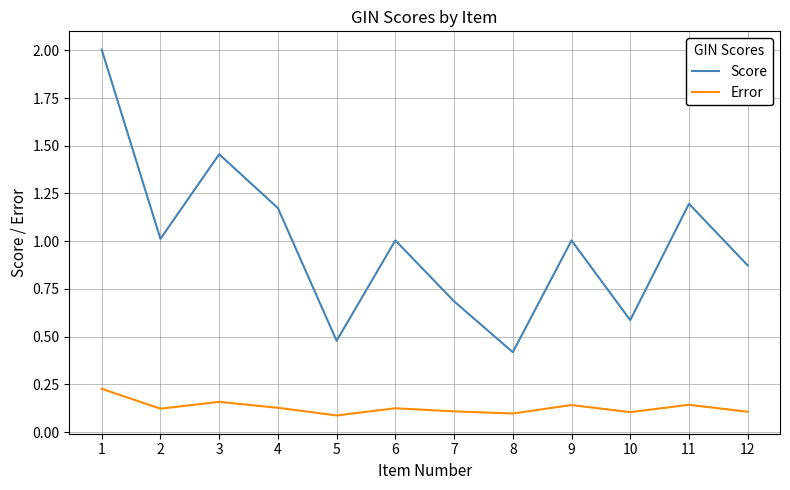

True or false: Score has a value of 2.0 at 1.

True